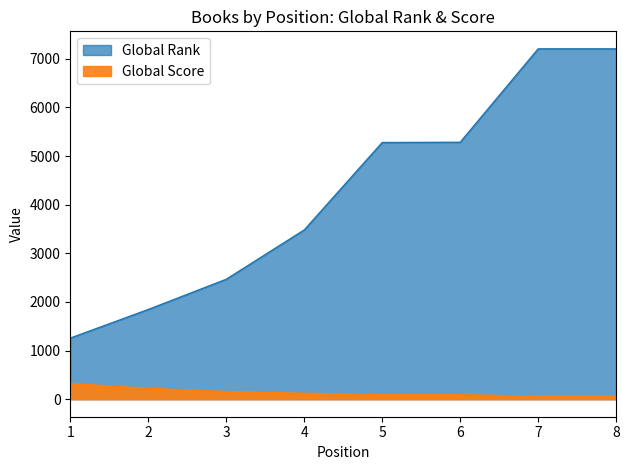

Between 5 and 4, which is larger?

5